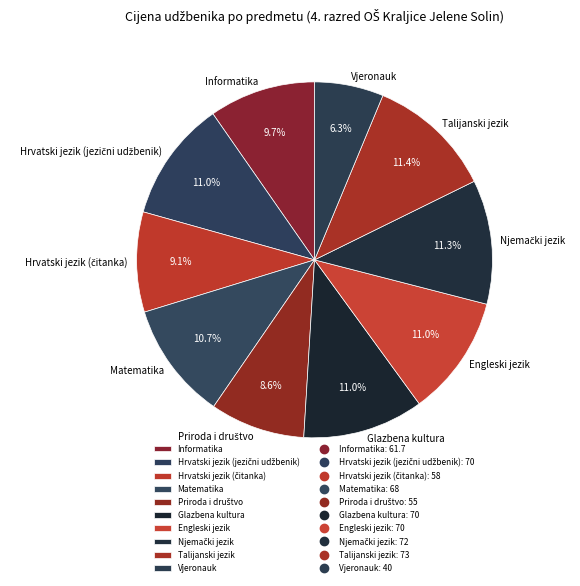

Which slice is the smallest?

Vjeronauk